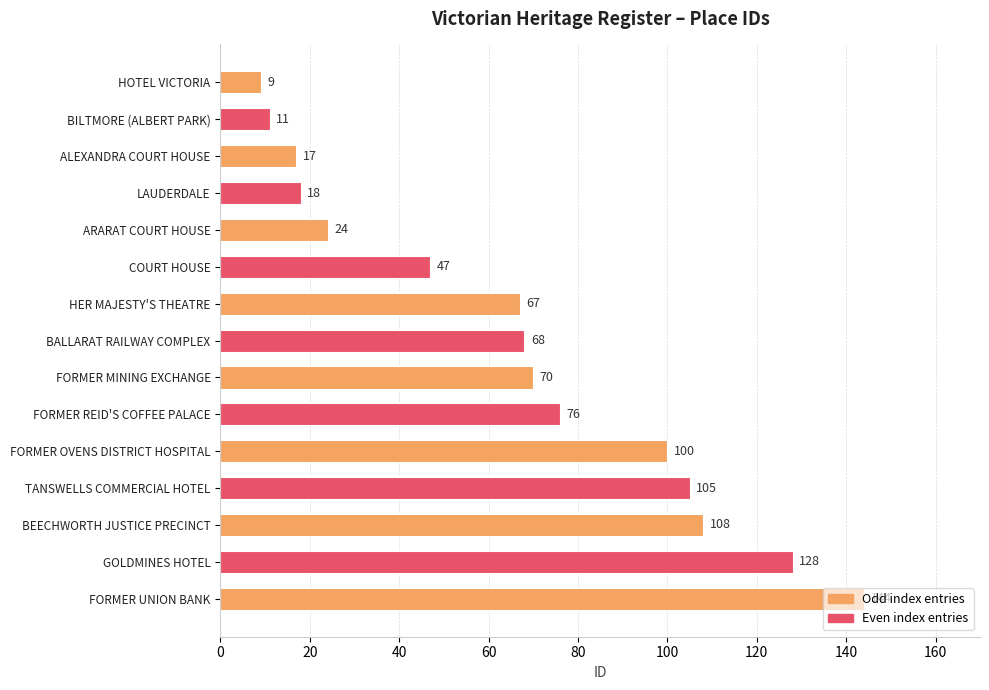

How many bars are there in total?

15